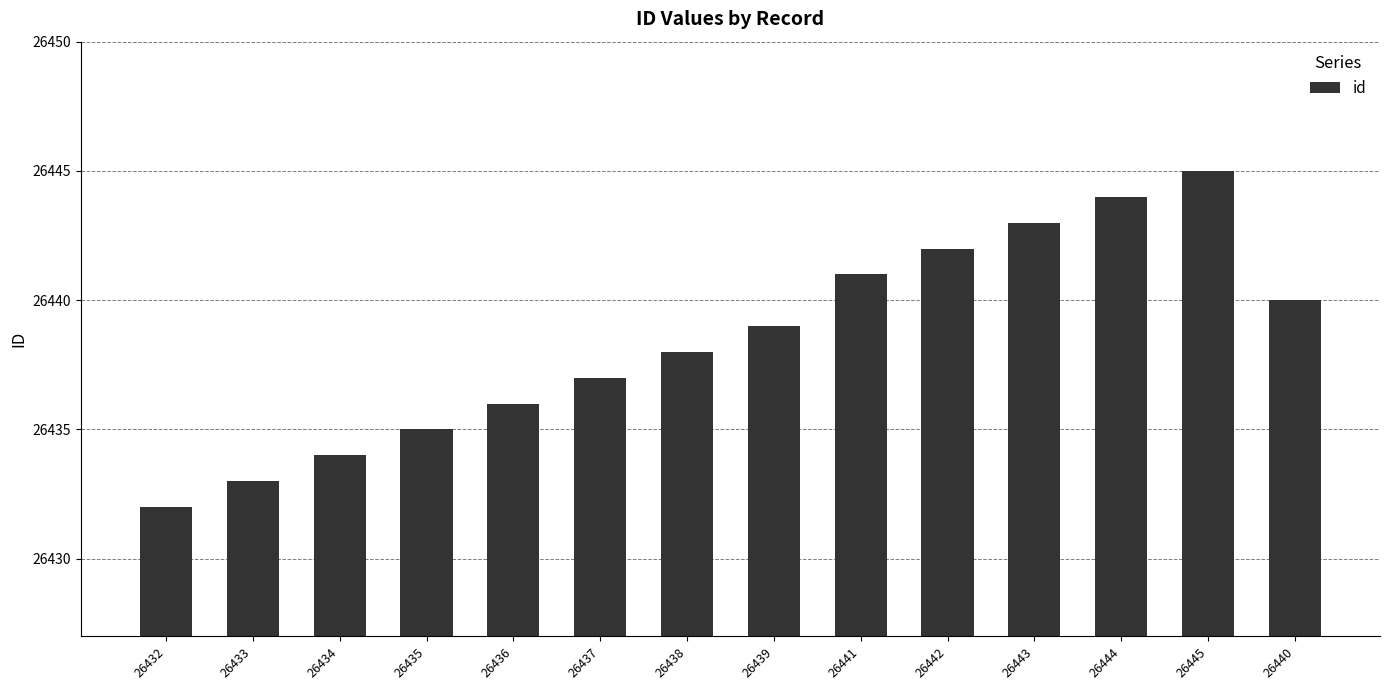

Reading left to right, what are all the values shown in this chart?

26432=26432	26433=26433	26434=26434	26435=26435	26436=26436	26437=26437	26438=26438	26439=26439	26441=26441	26442=26442	26443=26443	26444=26444	26445=26445	26440=26440